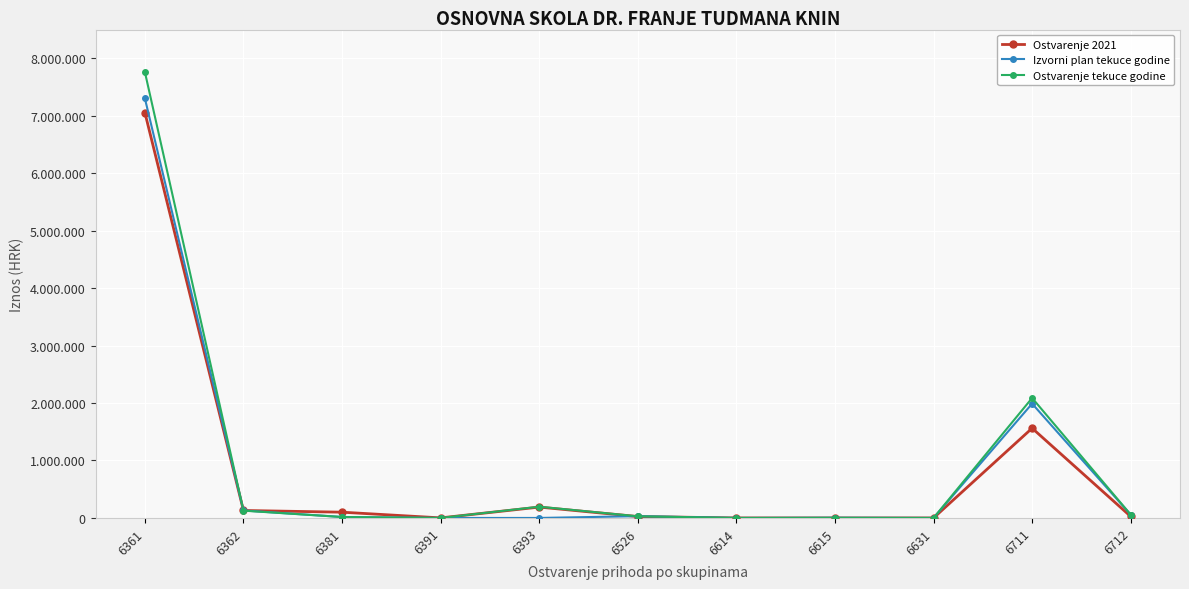

What are all the series names shown in the legend?

Ostvarenje 2021, Izvorni plan tekuce godine, Ostvarenje tekuce godine